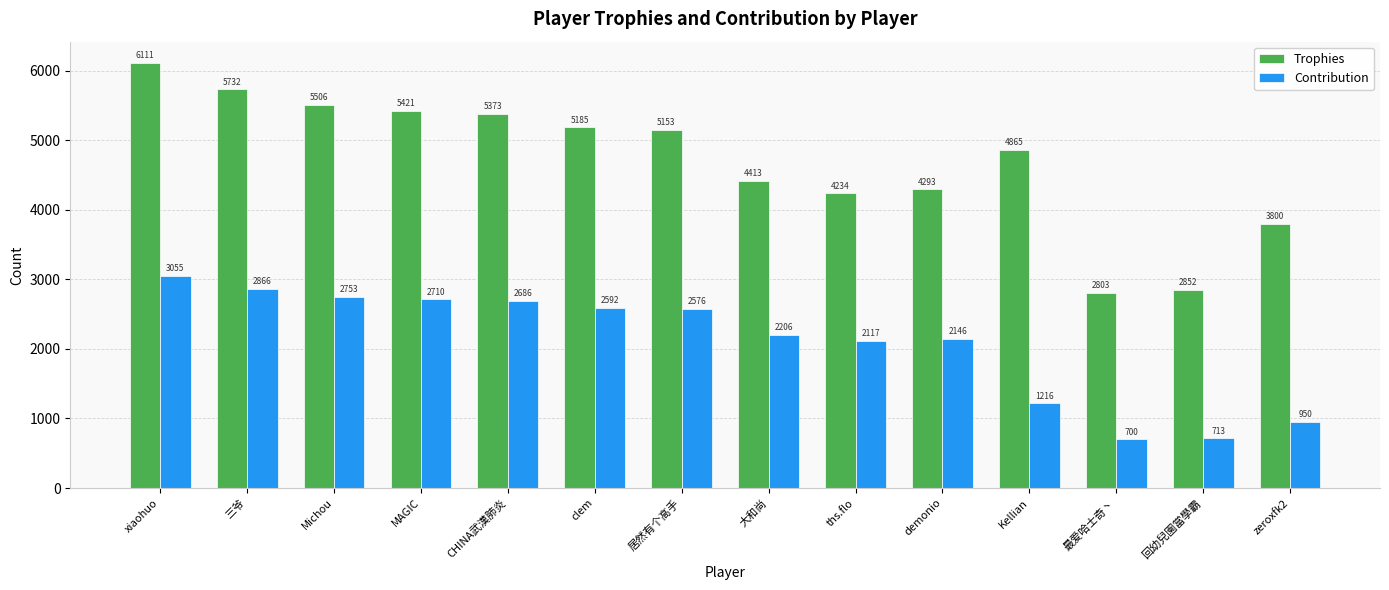

What is the difference between the maximum and second lowest values in the Contribution series?

2342